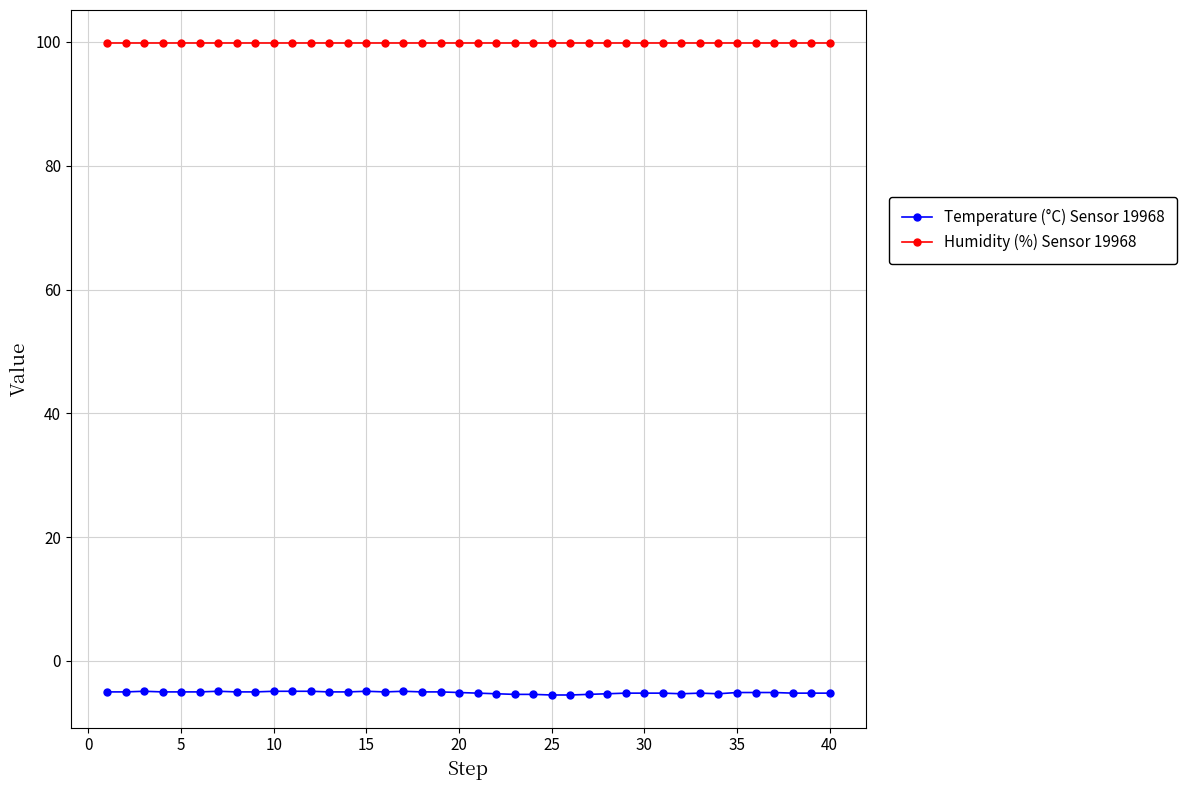

What is the value of the Humidity (%) Sensor 19968 point at the 15th from the left?

99.9